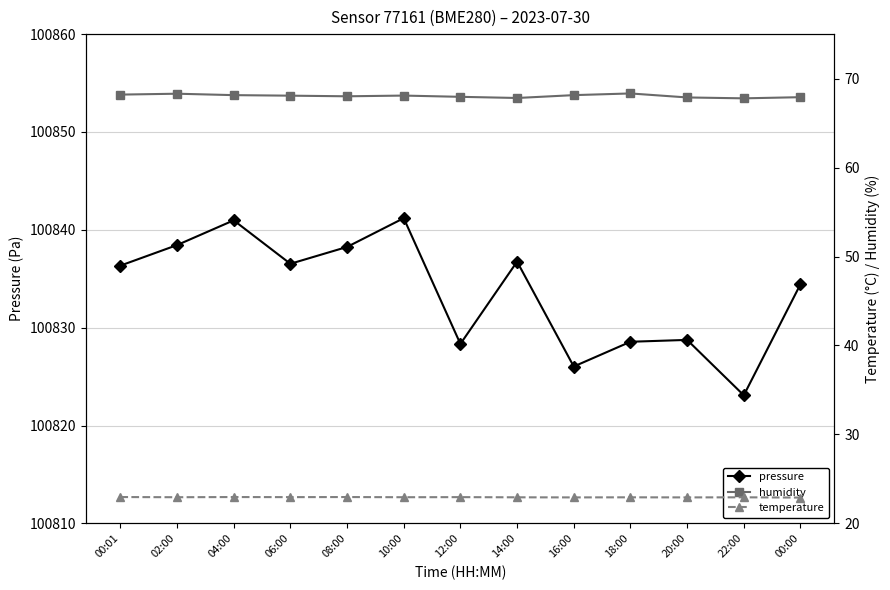

The value of pressure at 16:00 is 137453.1. True or false?

False